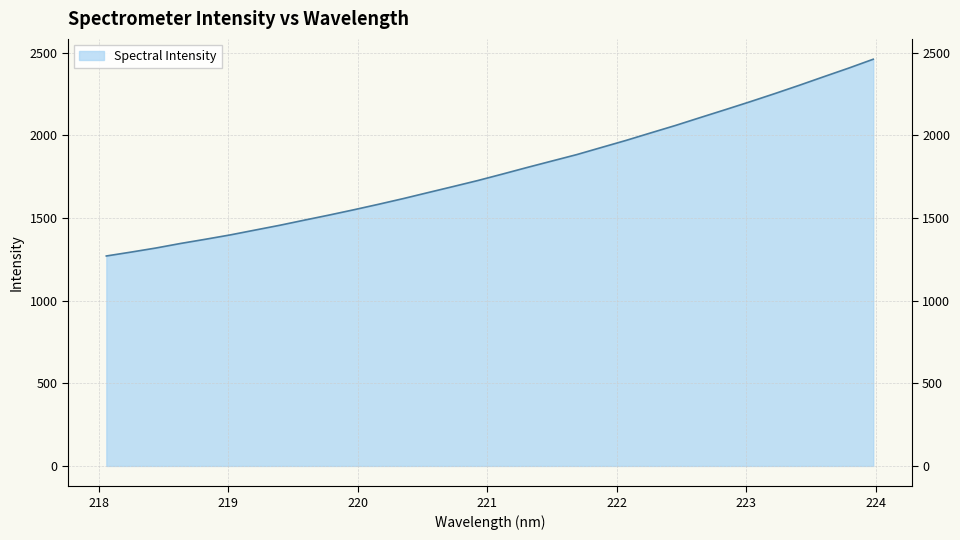

What value does the data have at 223.0264?

2202.2